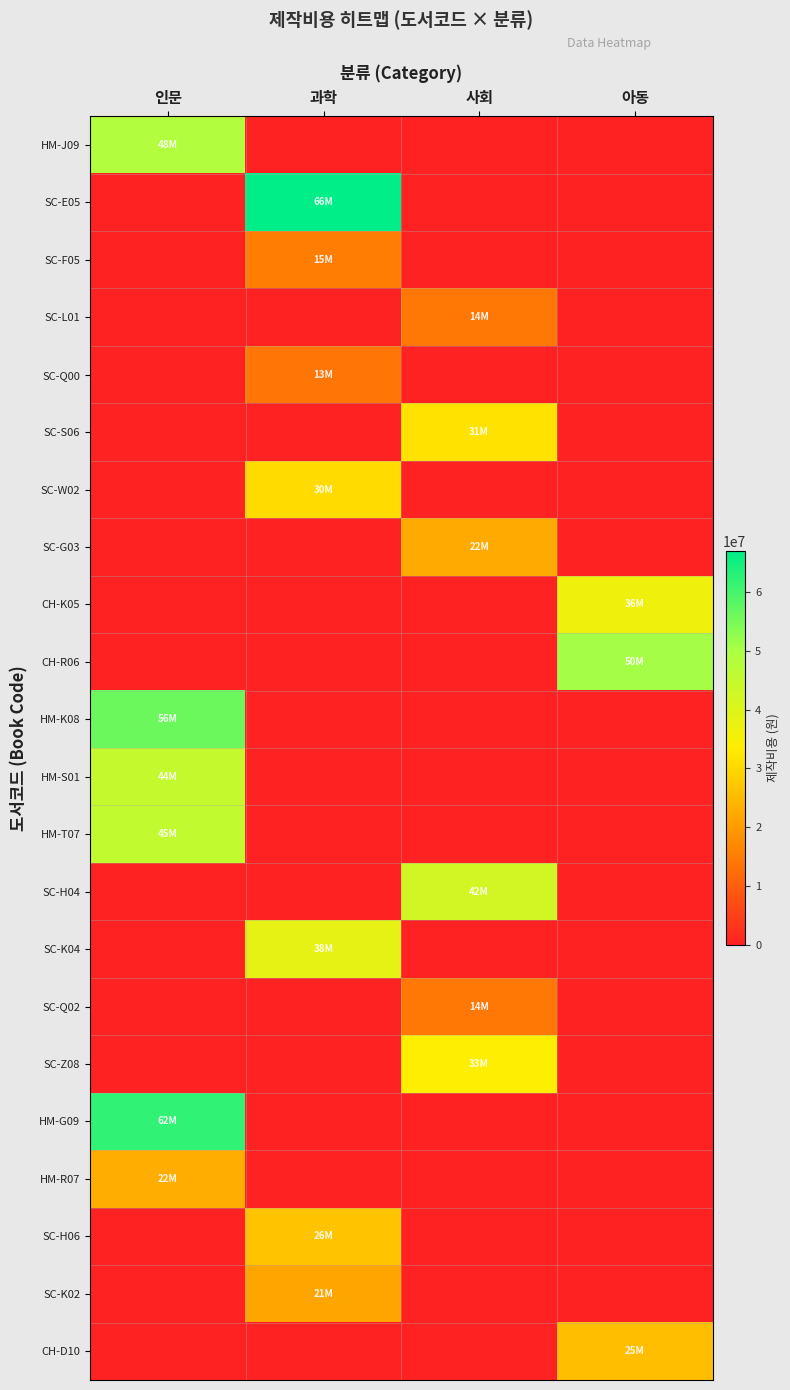

Between 사회 and 아동, which is larger?

사회